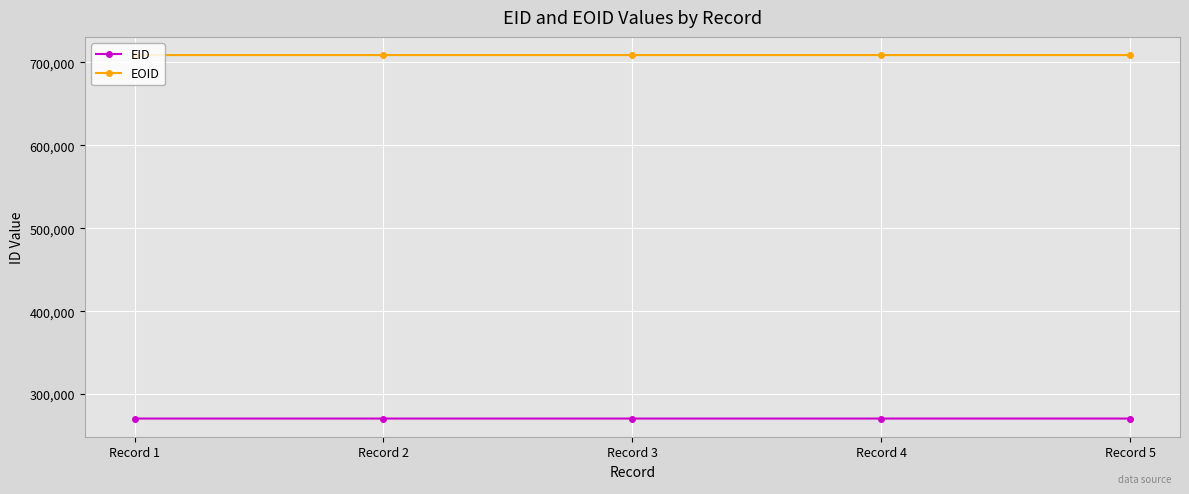

What is the minimum value shown in the chart?

270537